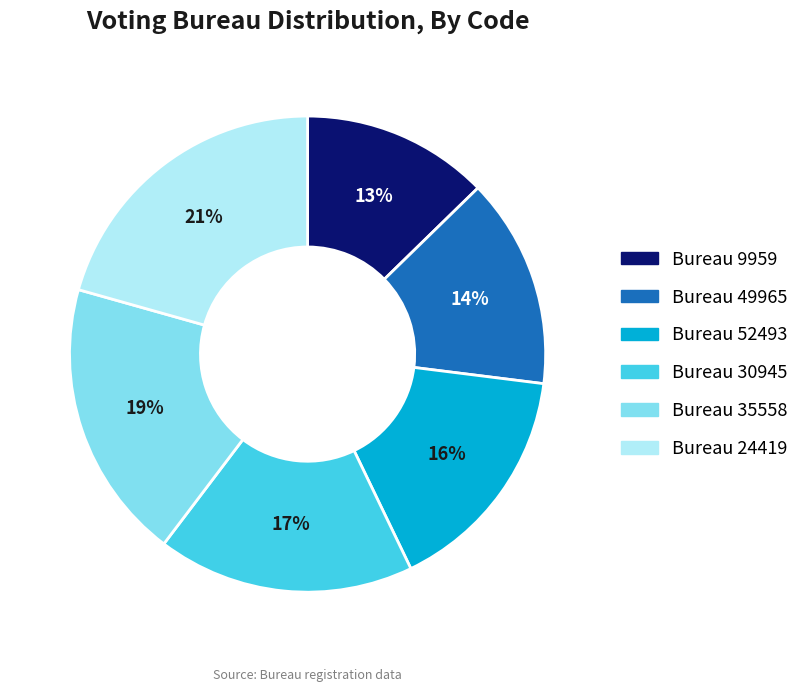

To the nearest percent, what is the average slice percentage?

17%